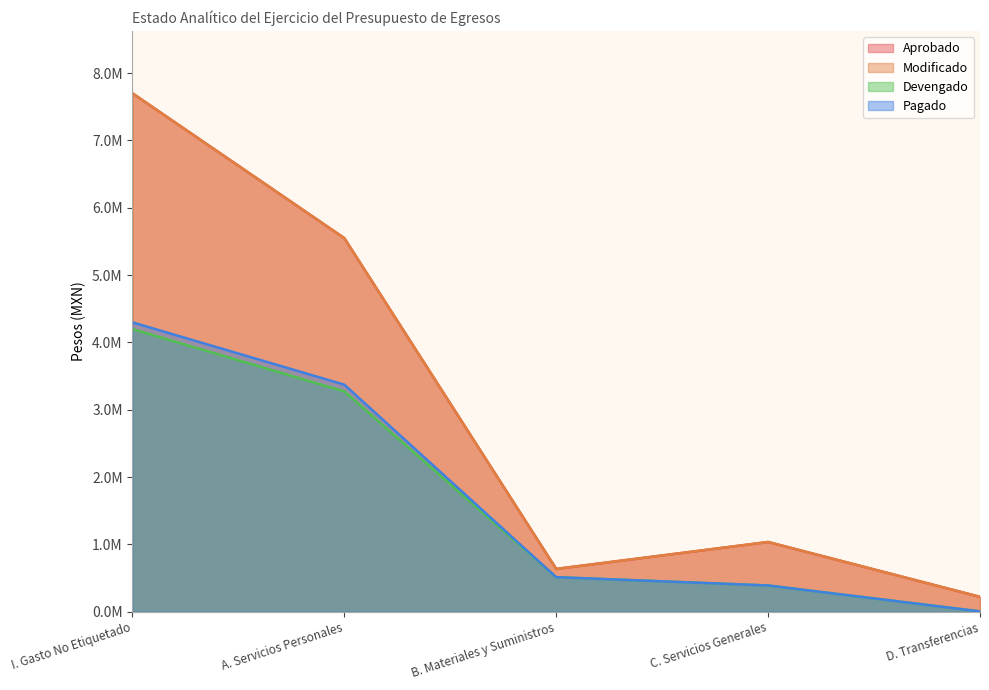

Which series has the largest total across all categories?

Aprobado